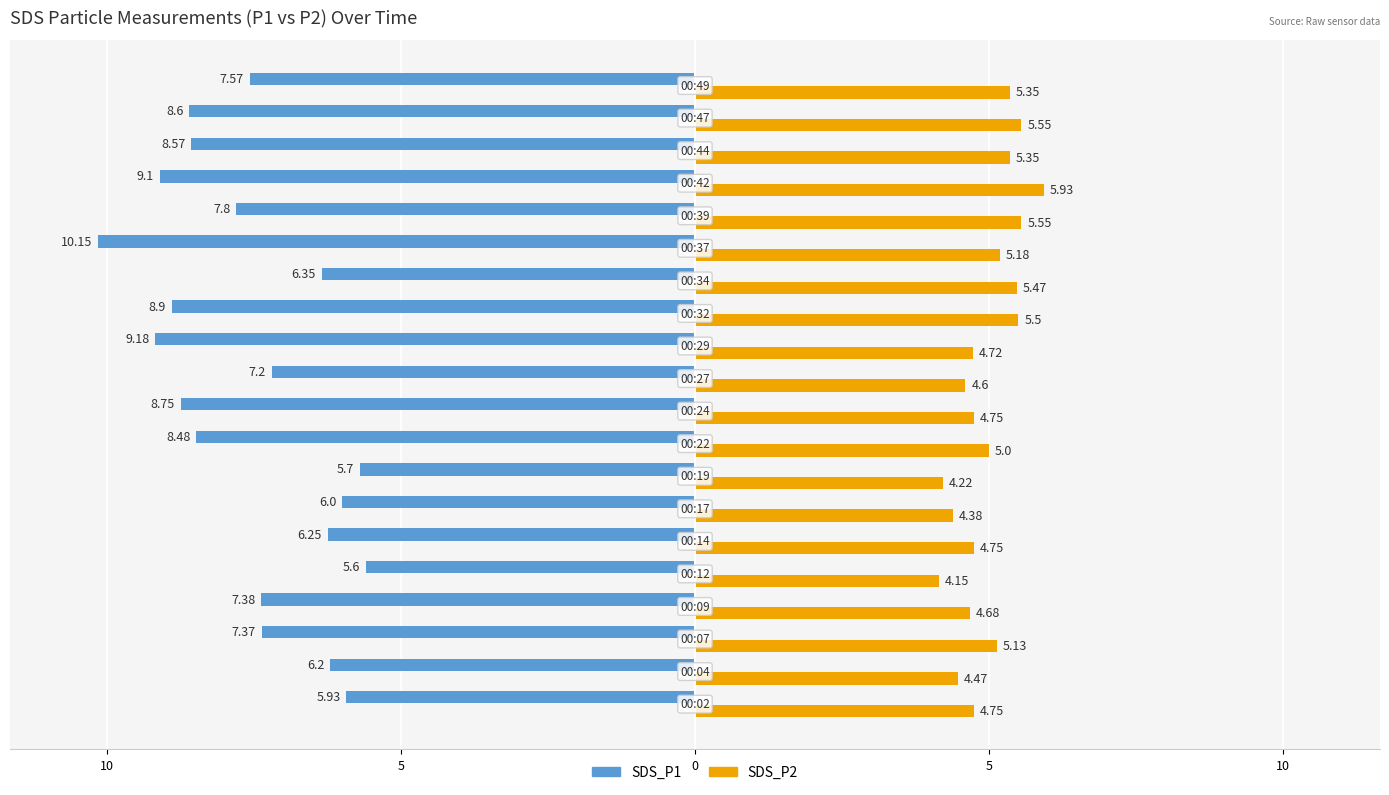

Which series has the largest range (max minus min)?

SDS_P1